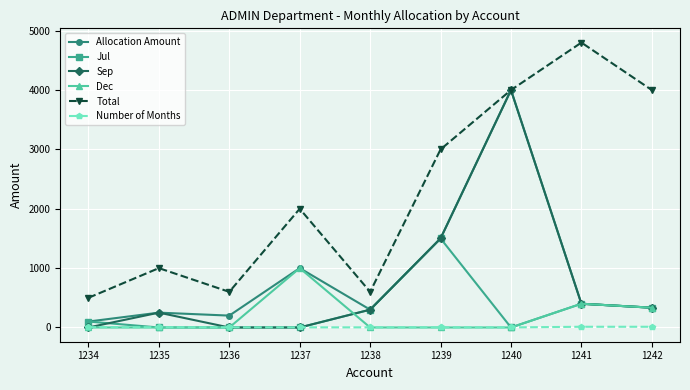

True or false: Jul and Total cross at least once.

False